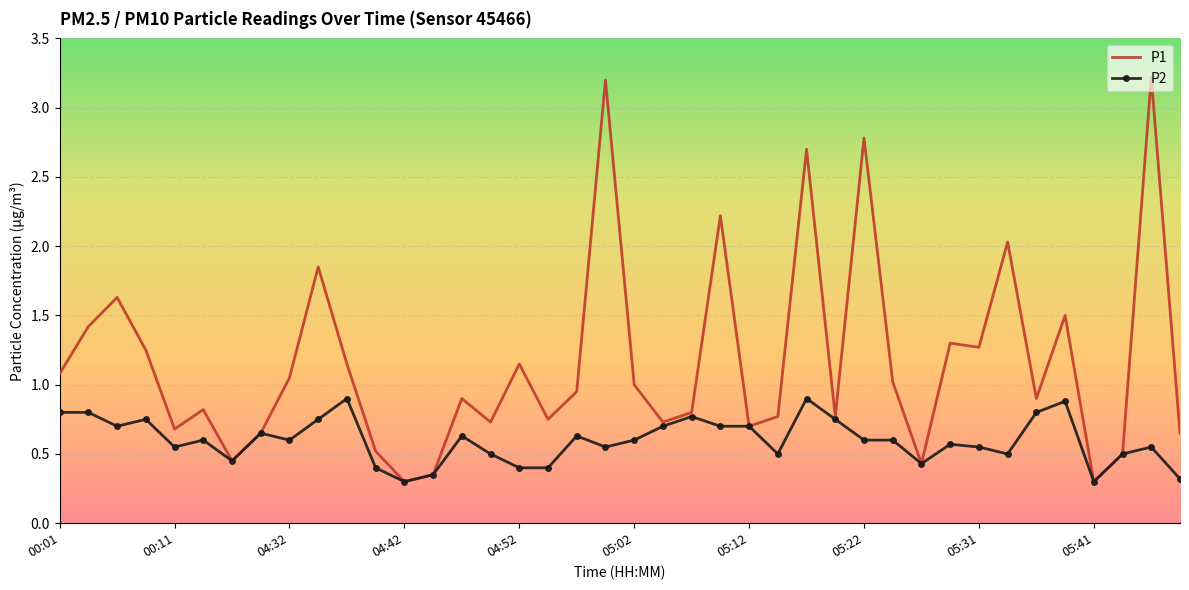

Which series has the largest total across all categories?

P1